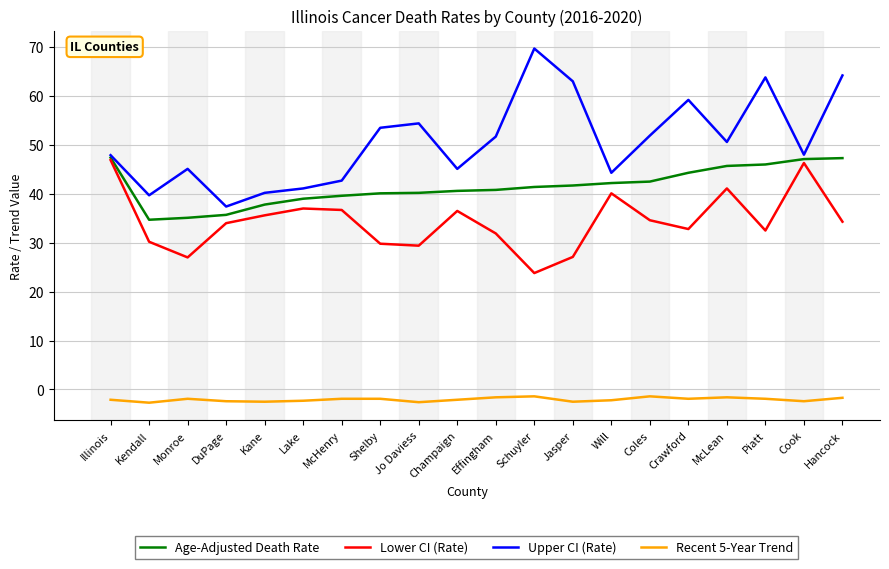

Read the Upper CI (Rate) value at Kendall.

39.7